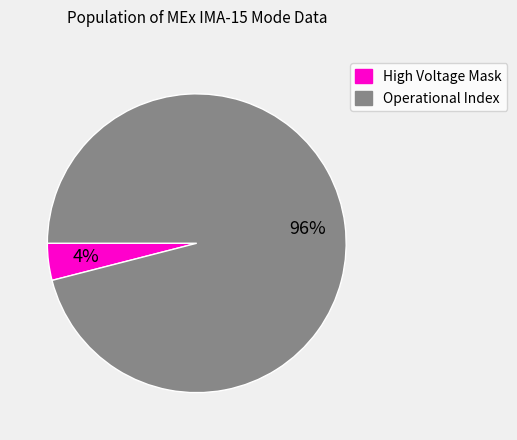

Does any single category account for the majority?

Yes